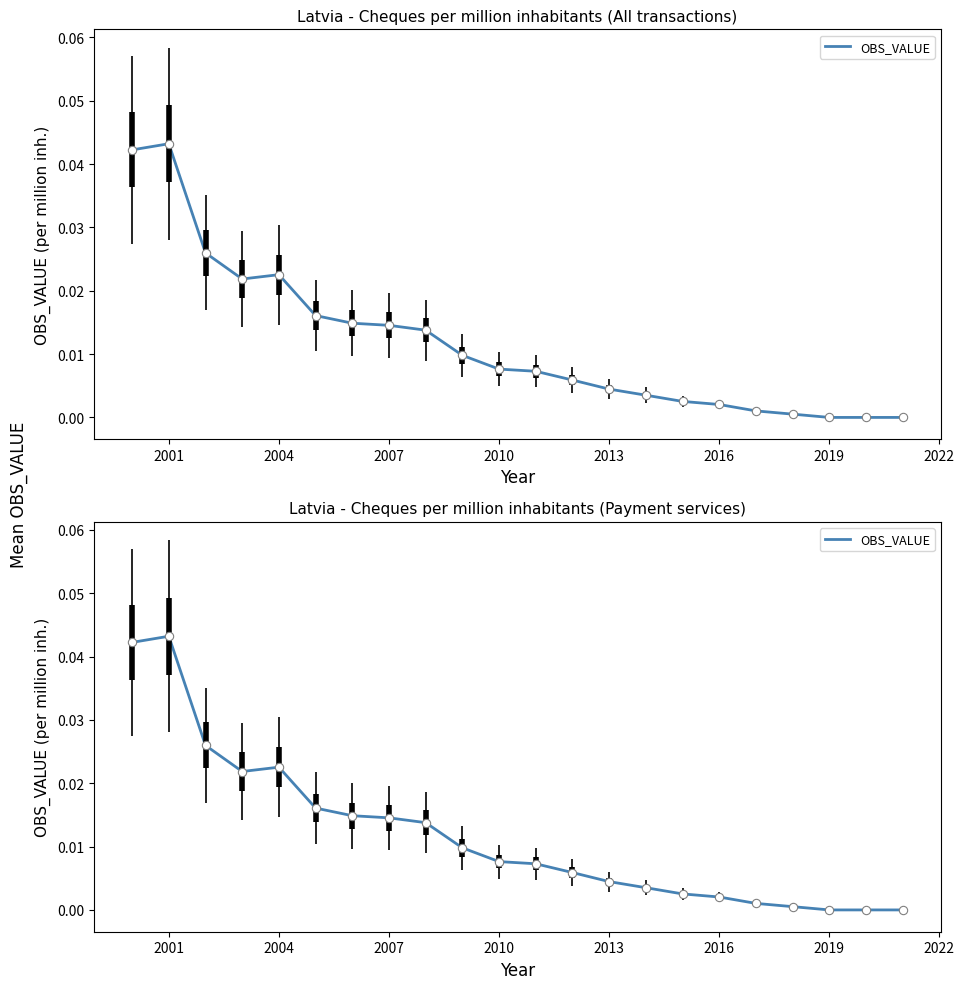

What is the sum of all values?

0.3